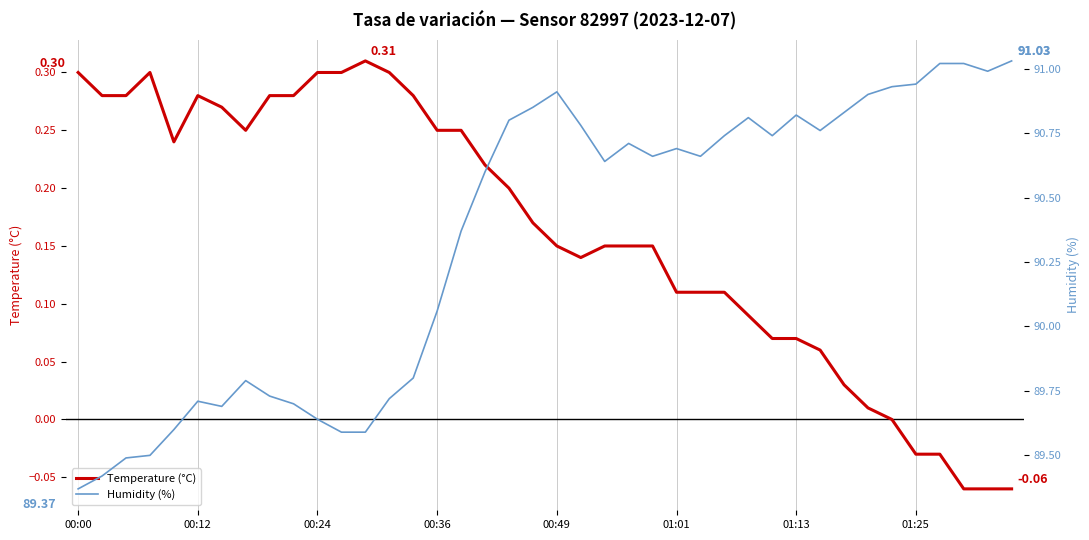

Does the chart display data point markers on the line(s)?

No